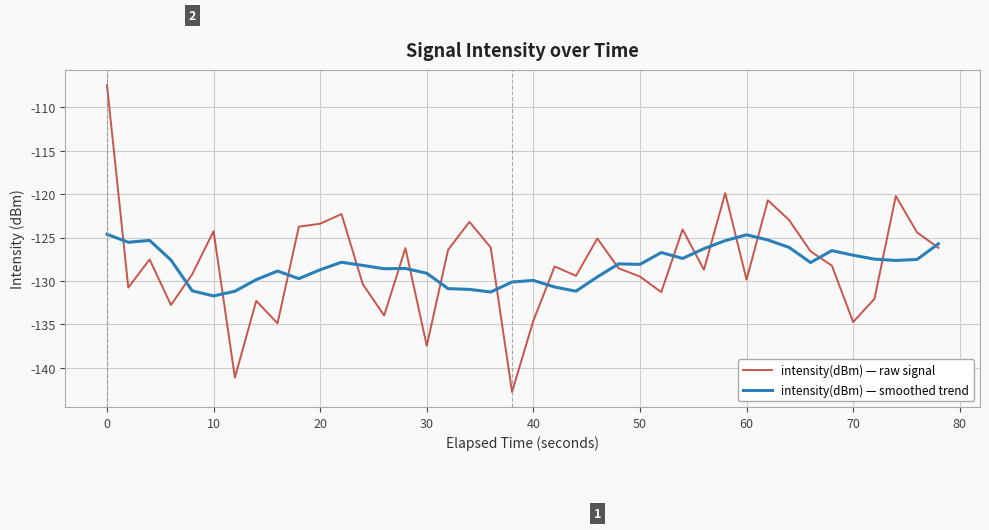

List the series in order of their peak value, lowest first.

intensity(dBm) — smoothed trend, intensity(dBm) — raw signal